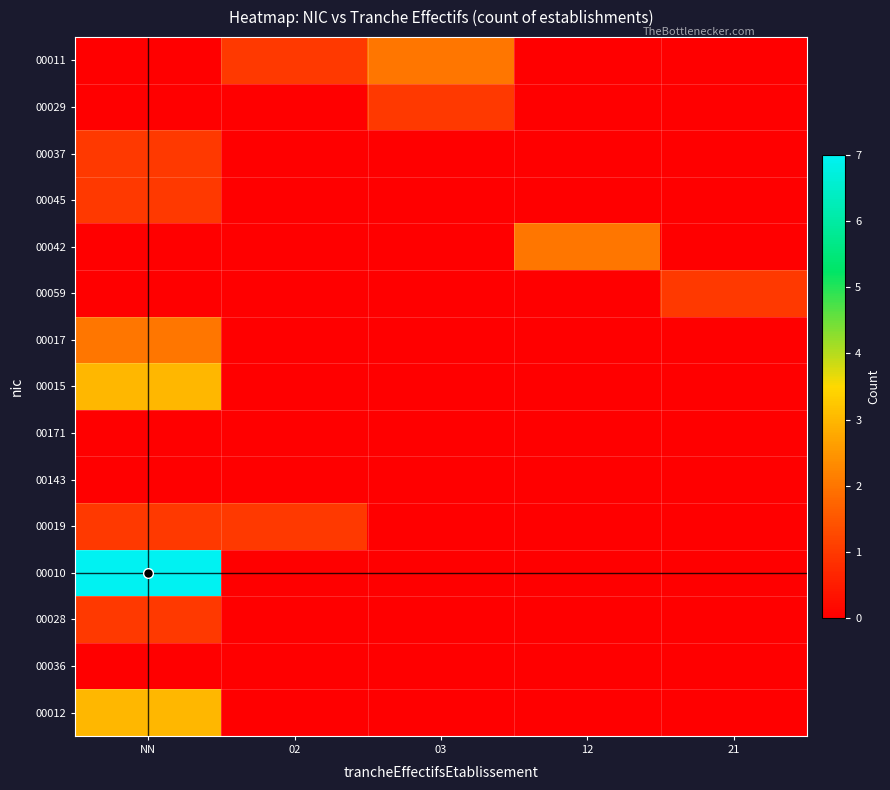

What is the greatest value displayed?

7